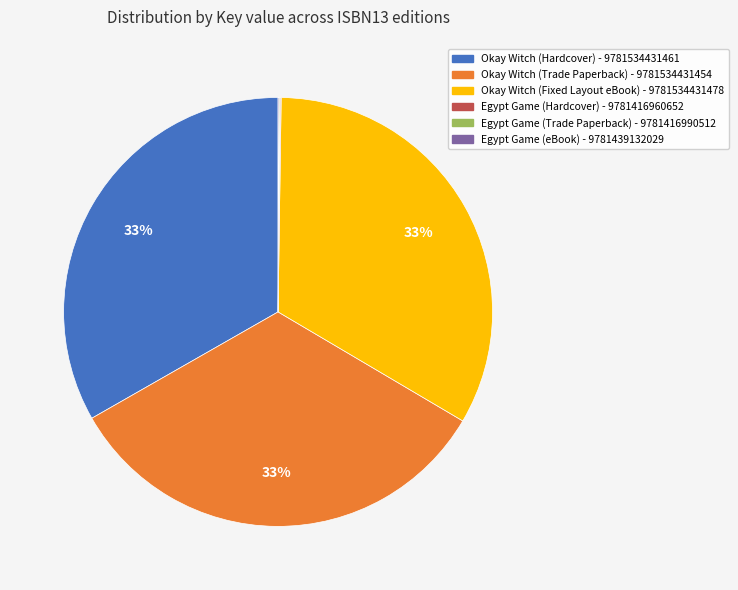

What percentage is the Okay Witch (Hardcover) - 9781534431461 slice, to the nearest percent?

33%